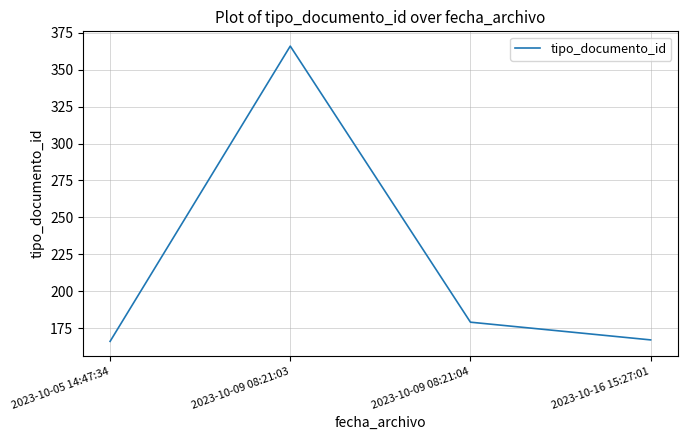

How many values are below 179?

2